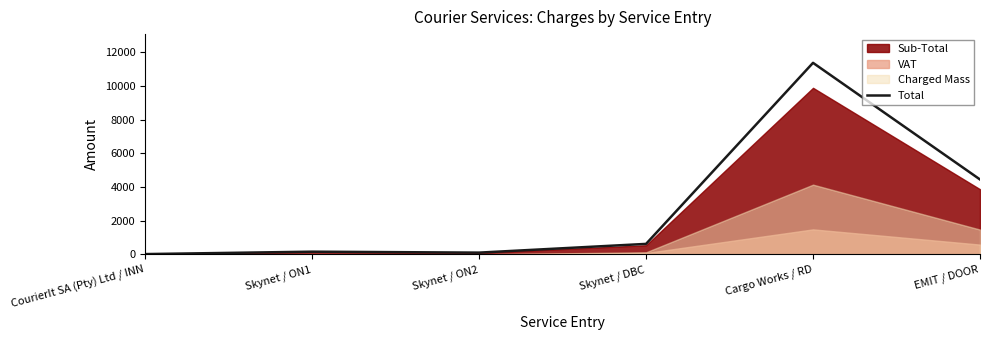

What is the label of the 1st point from the right?

EMIT / DOOR